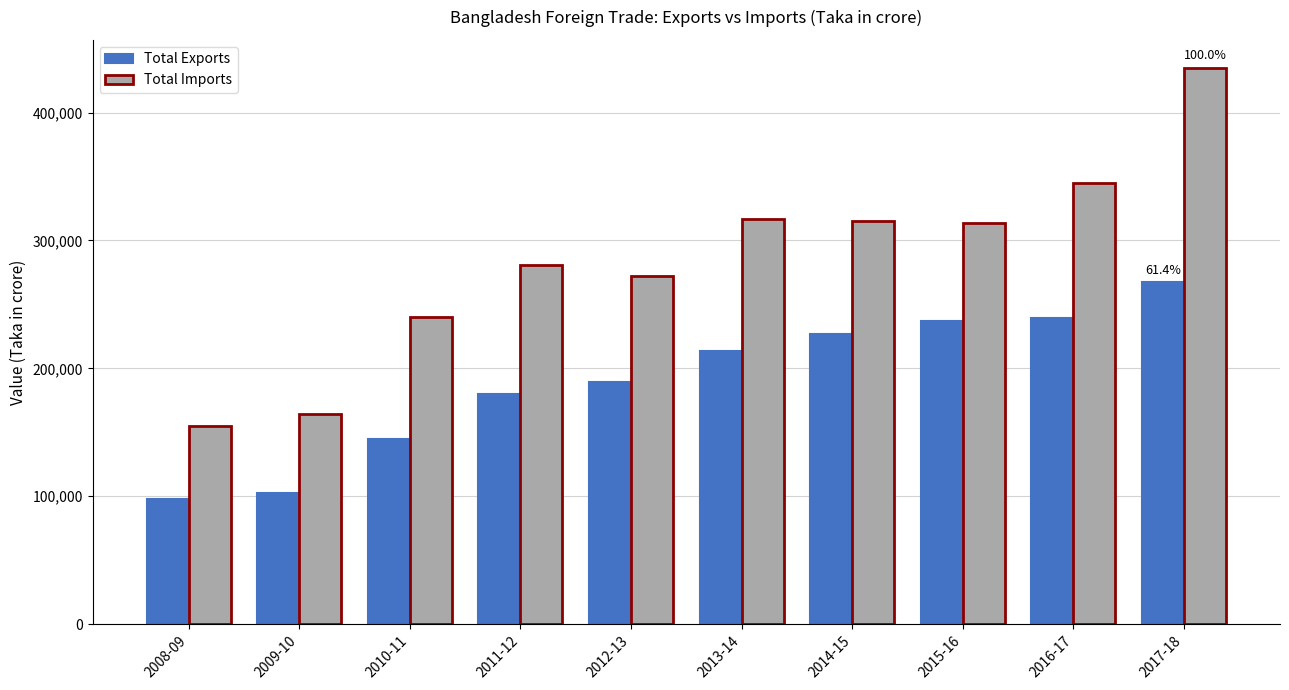

List the series in order of their peak value, lowest first.

Total Exports, Total Imports